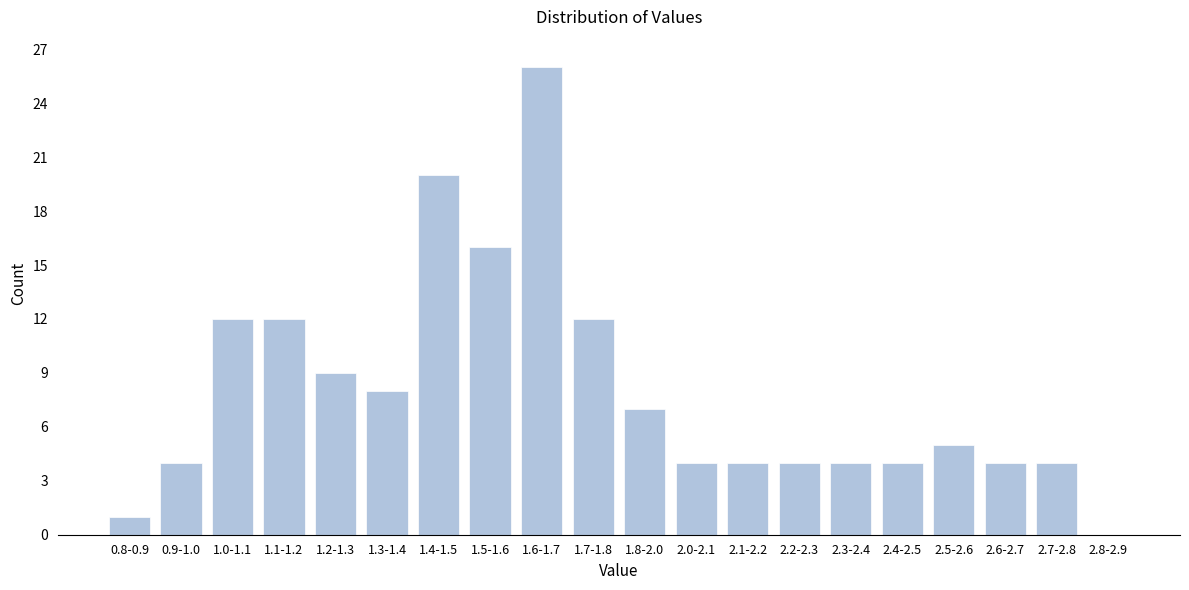

Reading left to right, extract all data points from this chart.

0.8-0.9=1	0.9-1.0=4	1.0-1.1=12	1.1-1.2=12	1.2-1.3=9	1.3-1.4=8	1.4-1.5=20	1.5-1.6=16	1.6-1.7=26	1.7-1.8=12	1.8-2.0=7	2.0-2.1=4	2.1-2.2=4	2.2-2.3=4	2.3-2.4=4	2.4-2.5=4	2.5-2.6=5	2.6-2.7=4	2.7-2.8=4	2.8-2.9=0